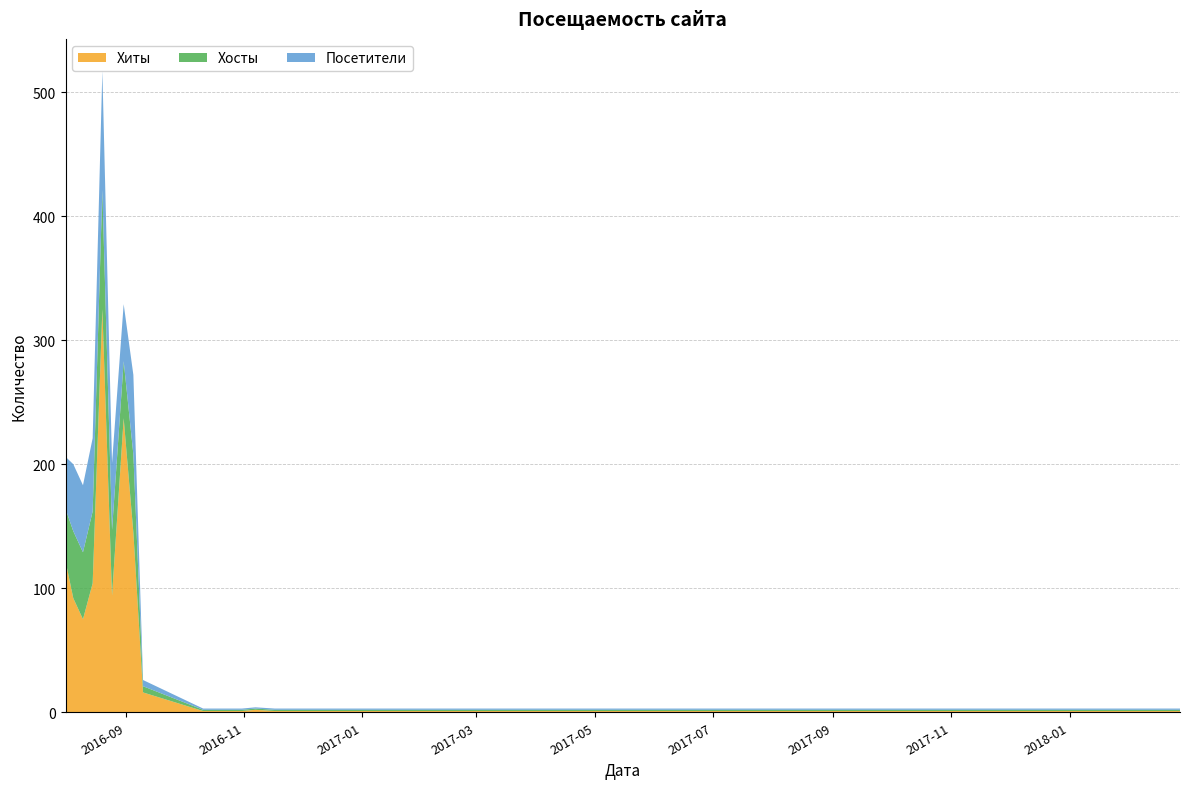

Reading left to right, what are all the values shown in this chart?

Хиты: 122	92	75	104	325	94	237	145	16	1	1	1	2	1	1	1	1	1
Хосты: 42	54	54	58	96	53	46	63	5	1	1	1	1	1	1	1	1	1
Посетители: 42	54	54	59	96	54	46	64	5	1	1	1	1	1	1	1	1	1